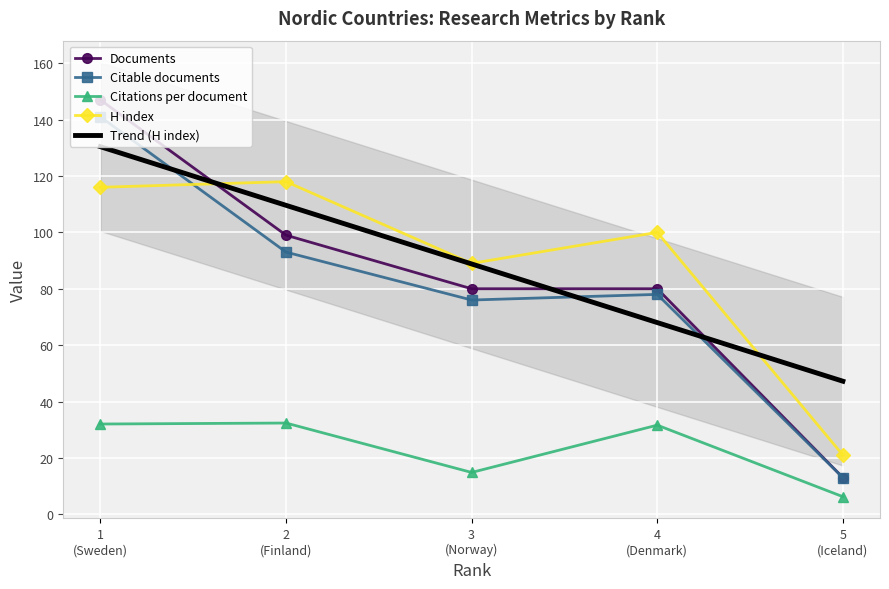

What is the maximum value for Documents?

147.0